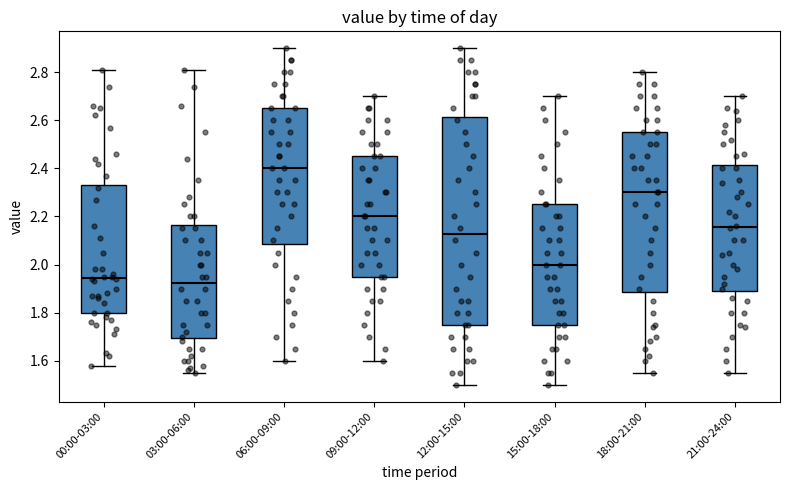

Reading left to right, transcribe this box plot: for each box, give where its median line is, the range the box spans, and where its two whiskers end, as read against the y-axis. The values are not printed on the chart, so give them approximately, as read against the axis.

00:00-03:00: median 1.94, box 1.80 to 2.34, whiskers 1.58 to 2.82
03:00-06:00: median 1.92, box 1.70 to 2.16, whiskers 1.56 to 2.82
06:00-09:00: median 2.40, box 2.08 to 2.66, whiskers 1.60 to 2.90
09:00-12:00: median 2.20, box 1.96 to 2.46, whiskers 1.60 to 2.70
12:00-15:00: median 2.12, box 1.76 to 2.62, whiskers 1.50 to 2.90
15:00-18:00: median 2.00, box 1.76 to 2.26, whiskers 1.50 to 2.70
18:00-21:00: median 2.30, box 1.88 to 2.56, whiskers 1.56 to 2.80
21:00-24:00: median 2.16, box 1.90 to 2.42, whiskers 1.56 to 2.70